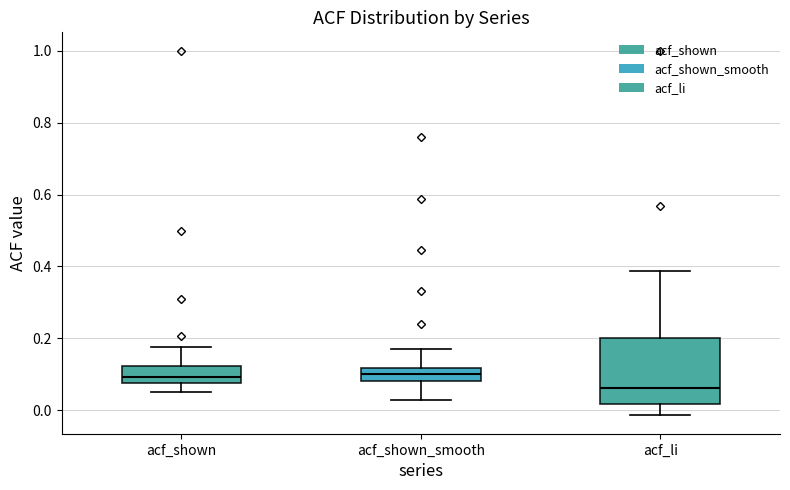

Where does the median line of the box for acf_shown_smooth sit on the y-axis? The values are not printed on the chart, so give them approximately, as read against the axis.

0.10